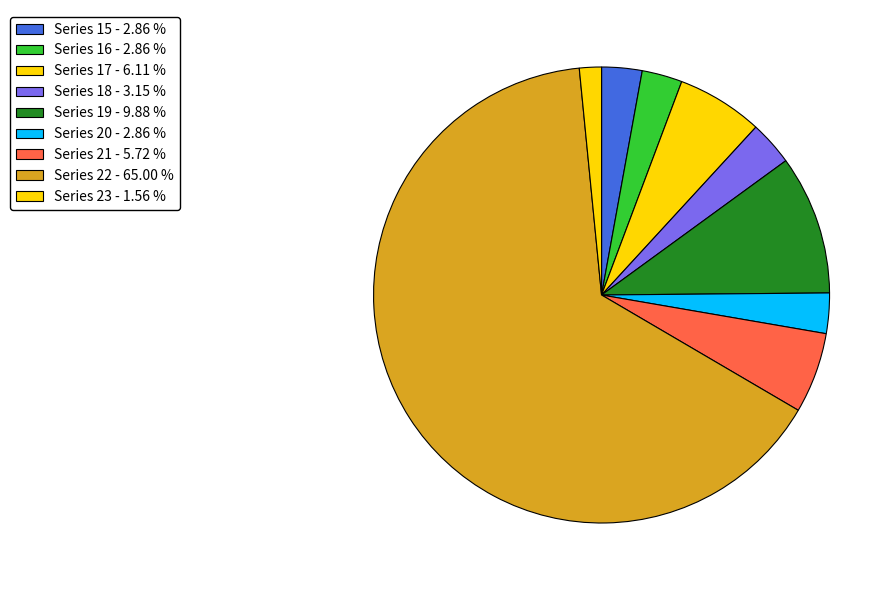

What percentage do Series 23 and Series 20 together represent?

4.4%